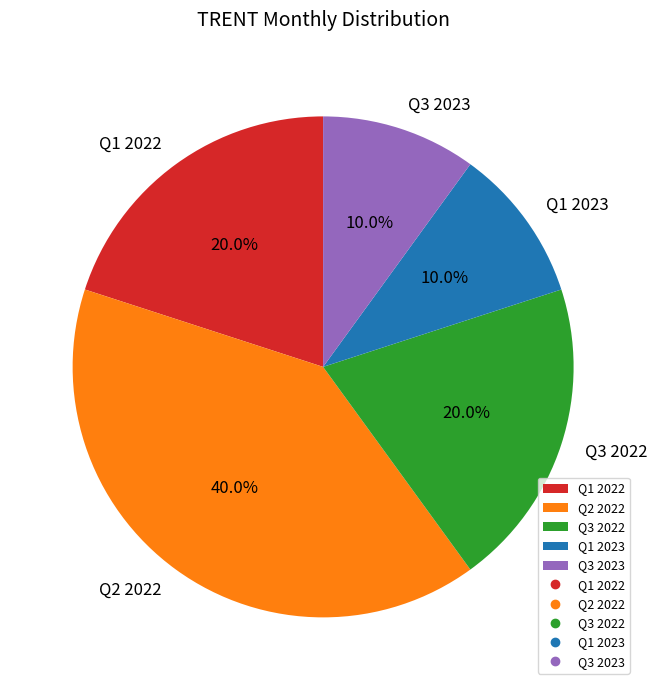

What is the ratio of the value at Q1 2023 to the value at Q3 2023?

1.0